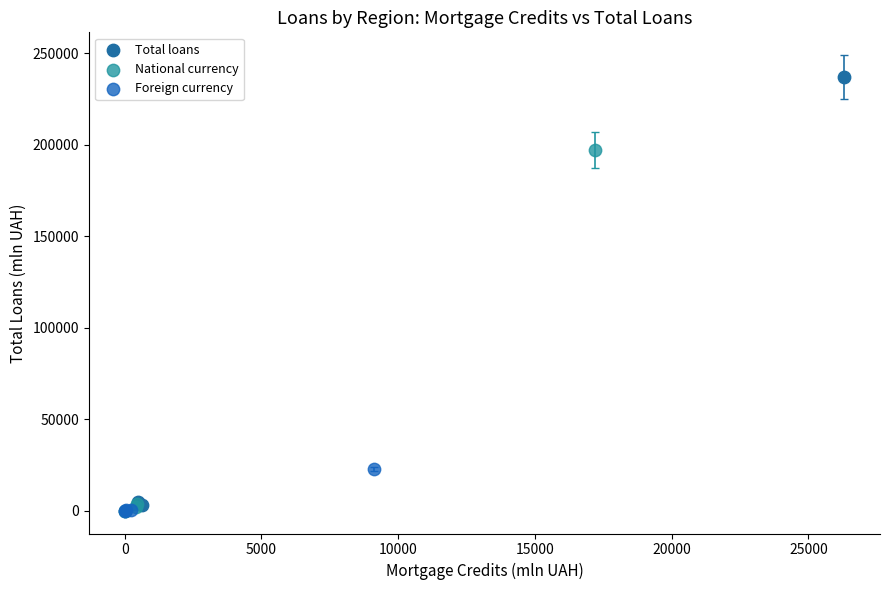

Which series reaches the maximum Y coordinate?

Total loans